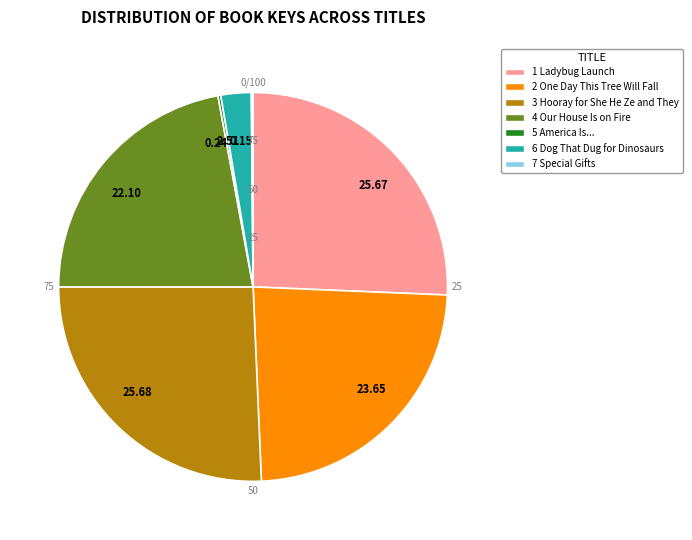

Does 6 Dog That Dug for Dinosaurs account for over 50% of the chart?

No